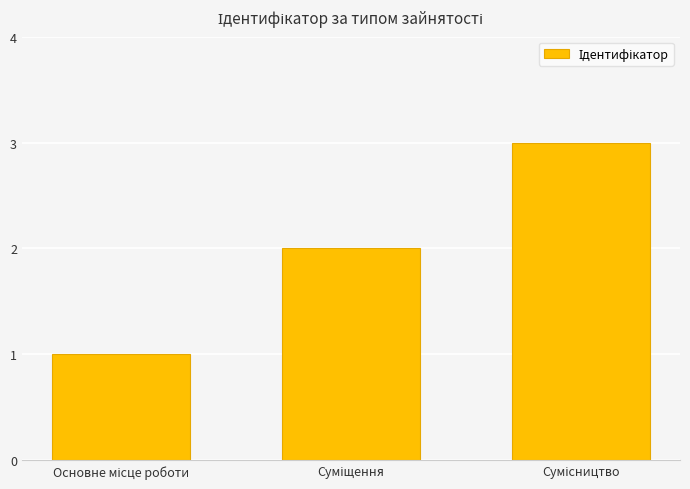

What is the maximum value shown in the chart?

3